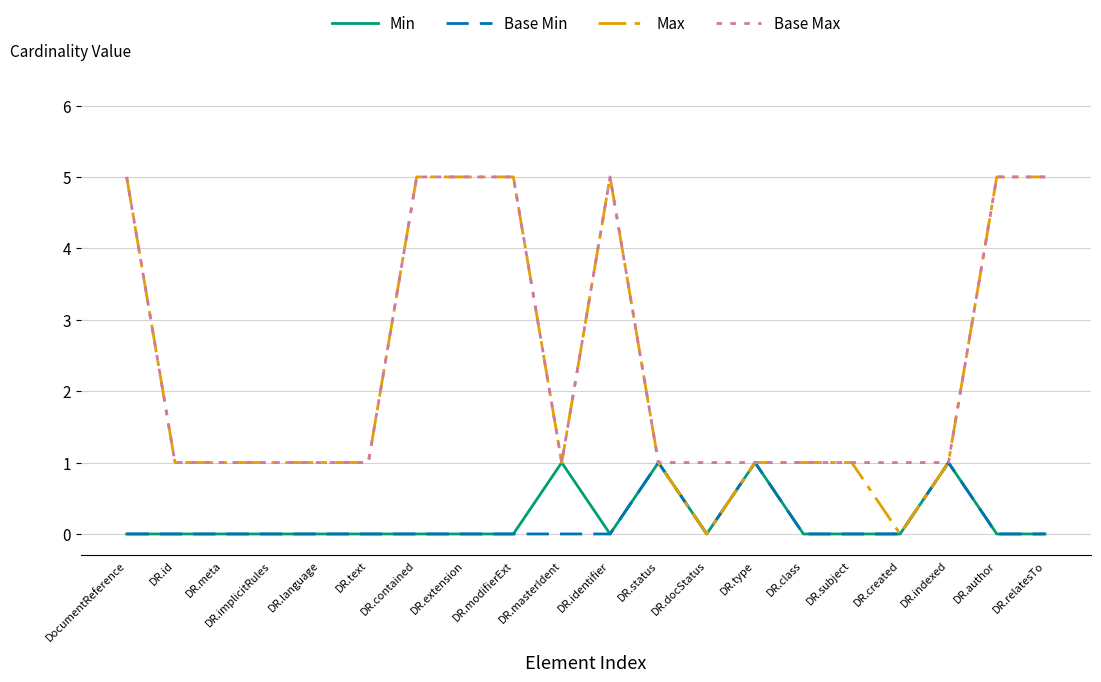

What are all the series names shown in the legend?

Min, Base Min, Max, Base Max